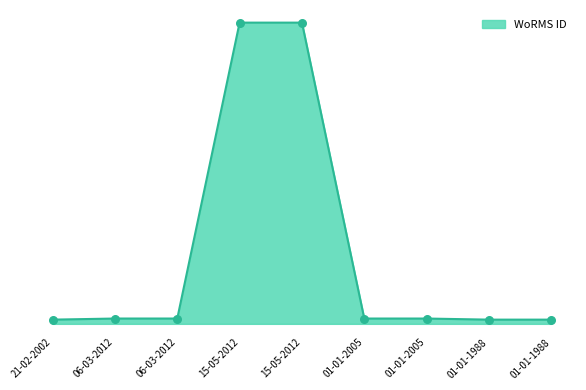

Between 01-01-2005 and 01-01-1988, which is larger?

01-01-2005